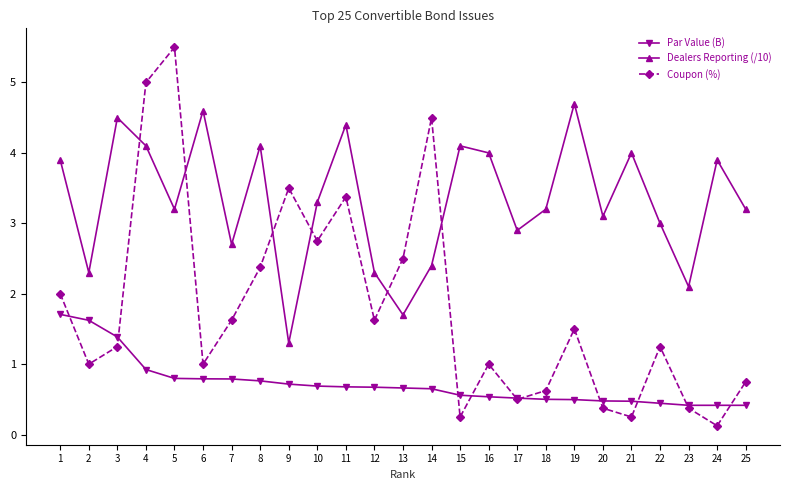

True or false: Dealers Reporting (/10) has more than 0 points higher than both neighbors.

True